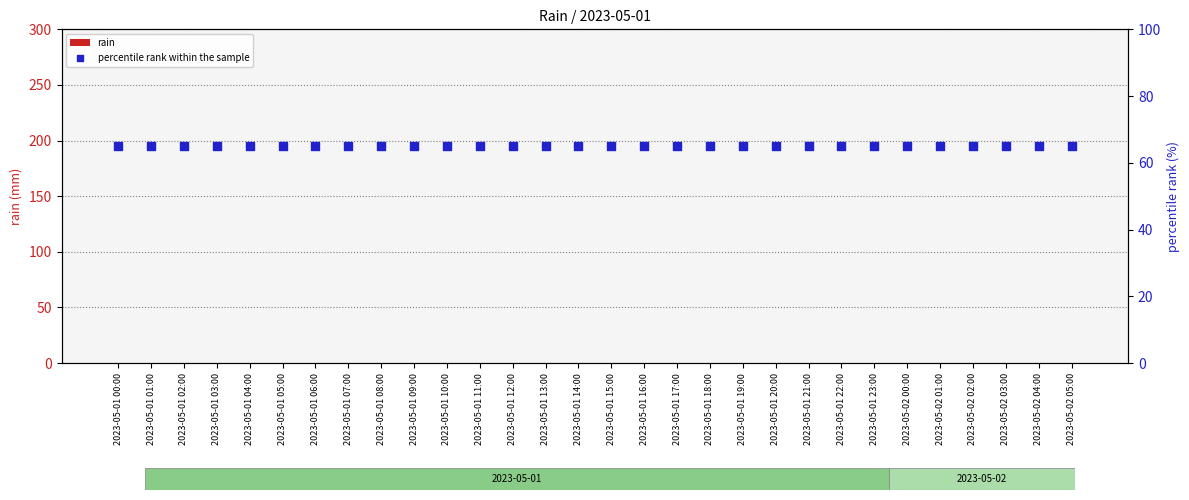

Which series has the largest total across all categories?

percentile rank within the sample